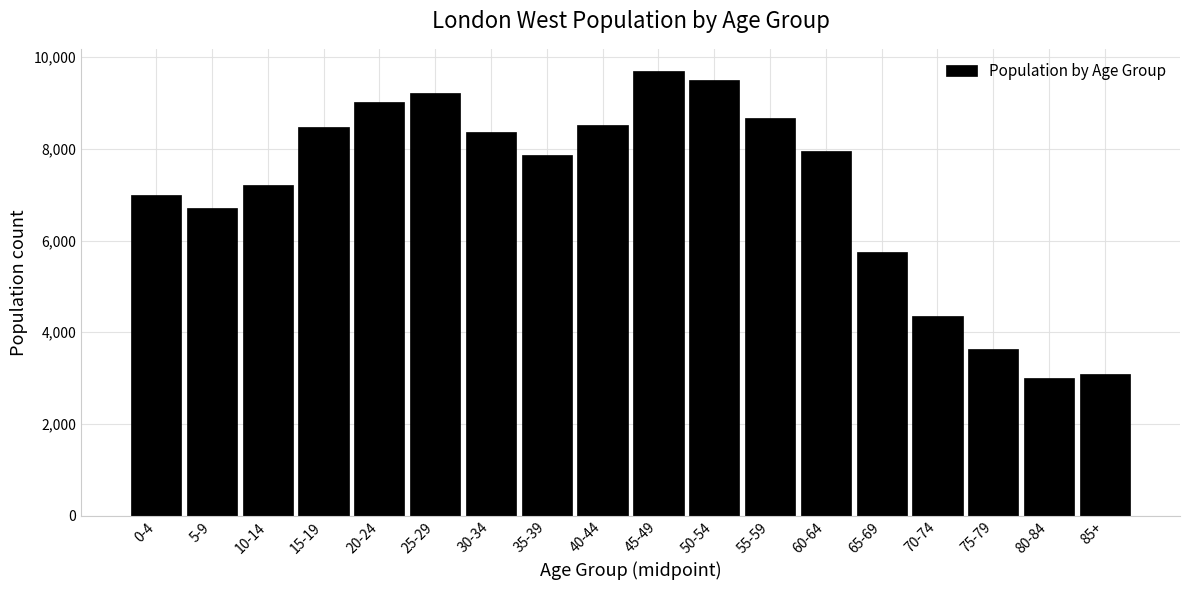

Reading left to right, extract all data points from this chart.

0-4=6990	5-9=6710	10-14=7220	15-19=8465	20-24=9010	25-29=9215	30-34=8370	35-39=7860	40-44=8510	45-49=9695	50-54=9490	55-59=8665	60-64=7950	65-69=5760	70-74=4345	75-79=3640	80-84=3000	85+=3090